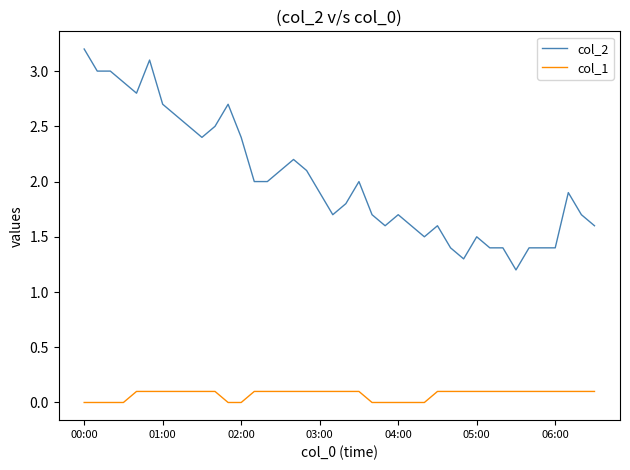

What is the maximum value for col_2?

3.2